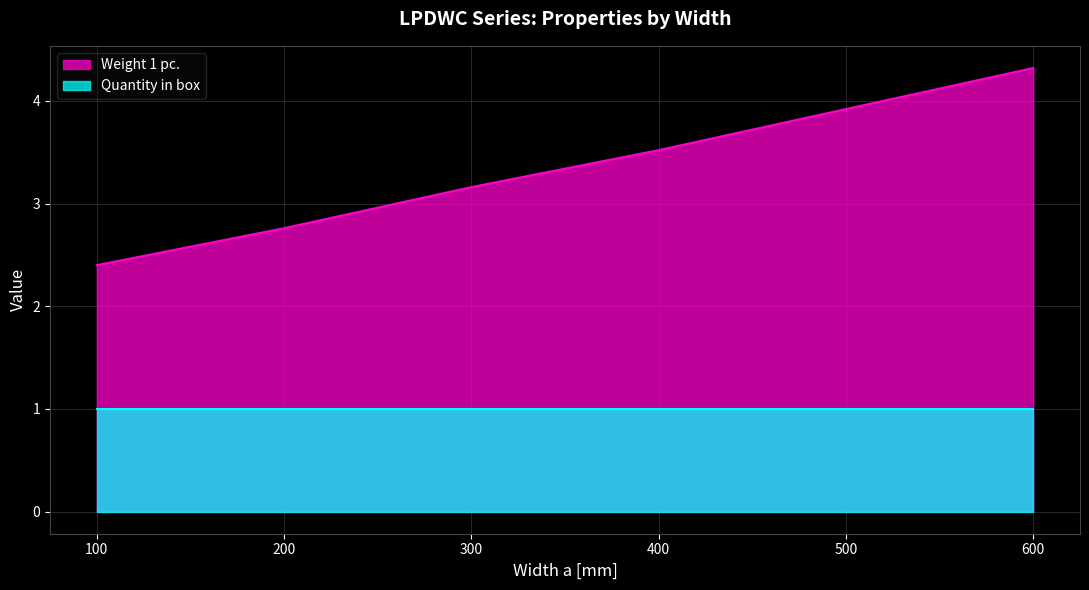

Reading left to right, list all the values displayed in this chart.

100=2.4	200=2.8	300=3.2	400=3.5	500=3.9	600=4.3